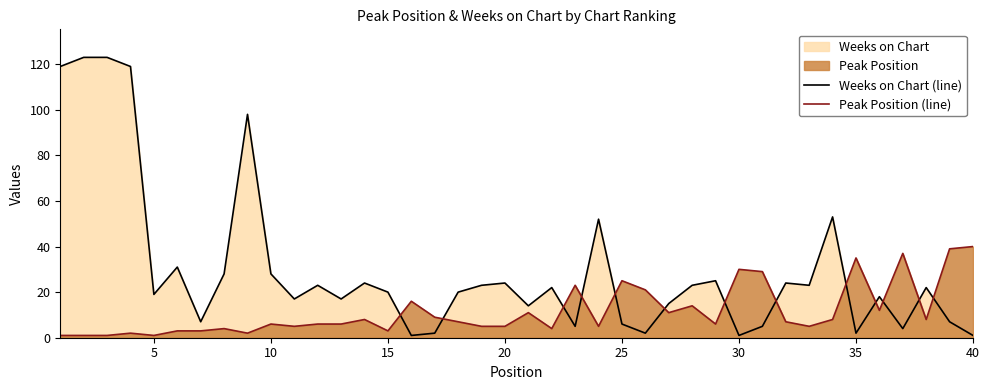

Rank the series by their average value, from lowest to highest.

Peak Position (line), Weeks on Chart (line)